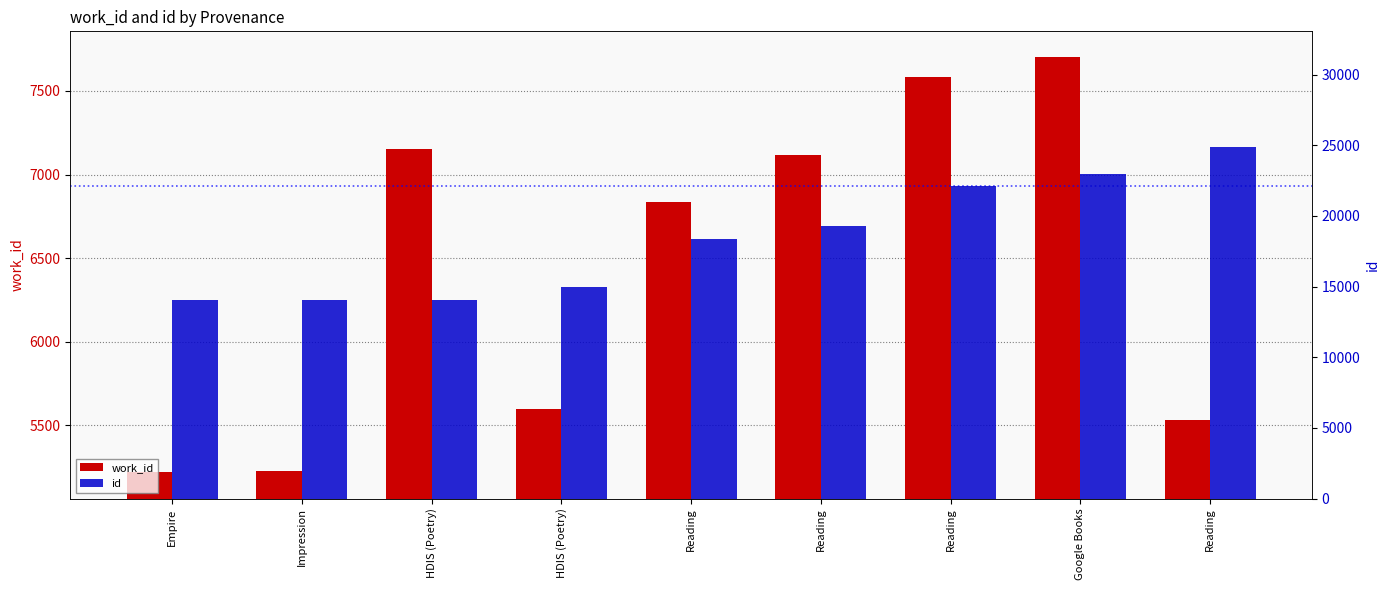

How many values in the id series are below 18353?

4